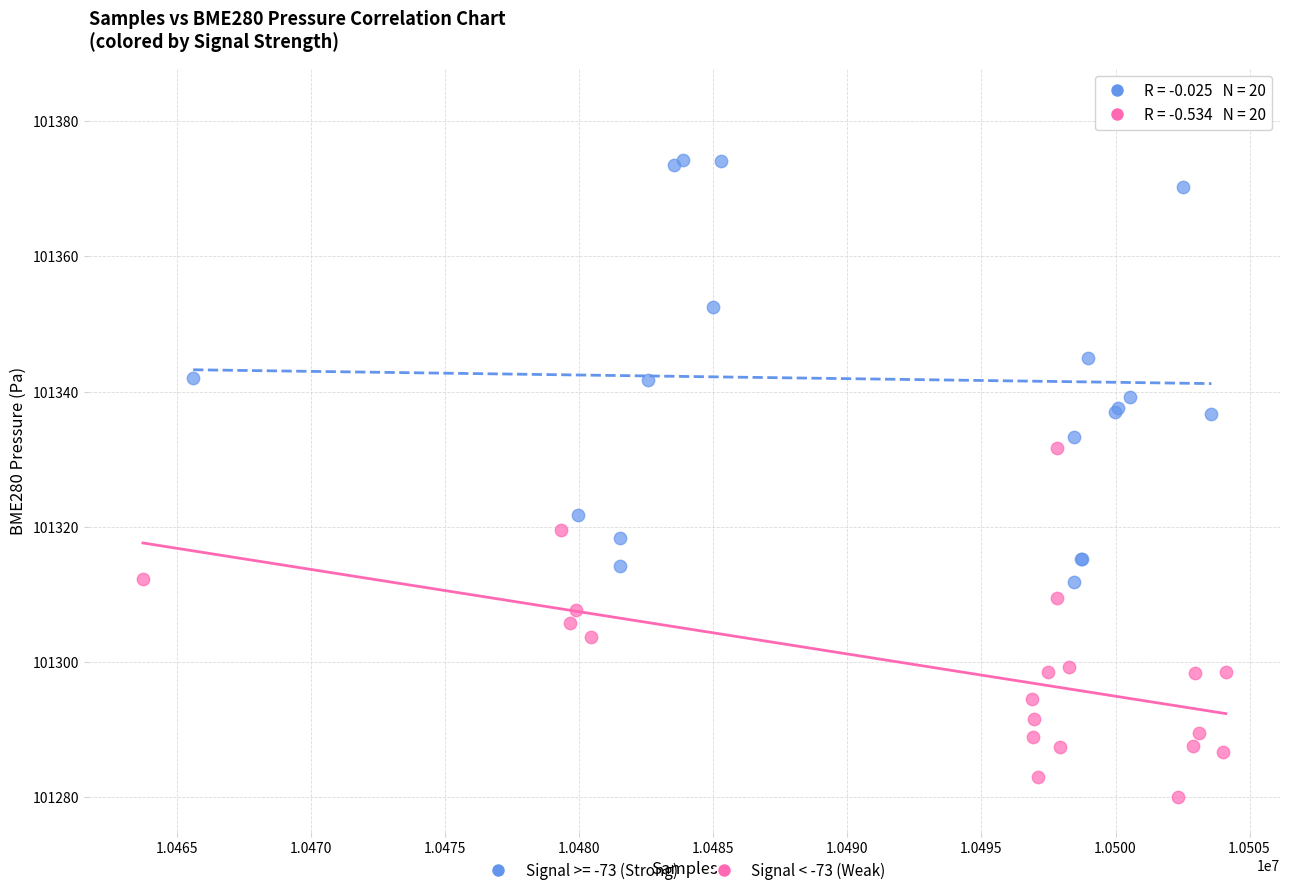

Which series has the largest Y range (max minus min)?

Signal >= -73 (Strong)